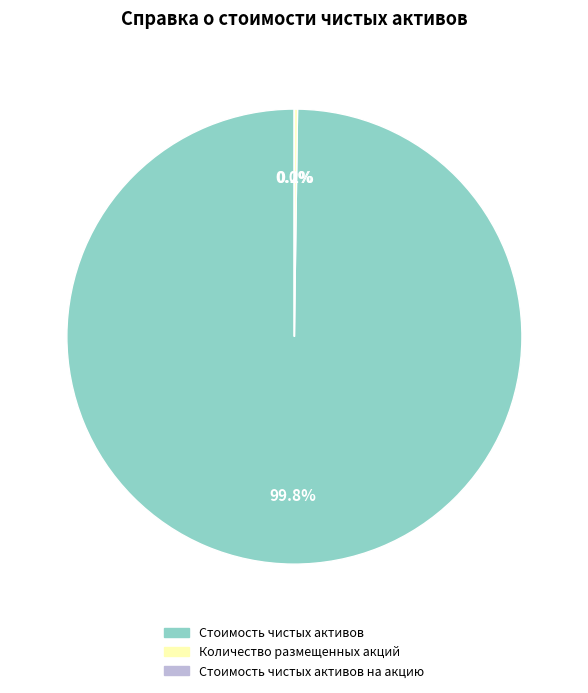

Is there any slice that represents more than half of the pie?

Yes